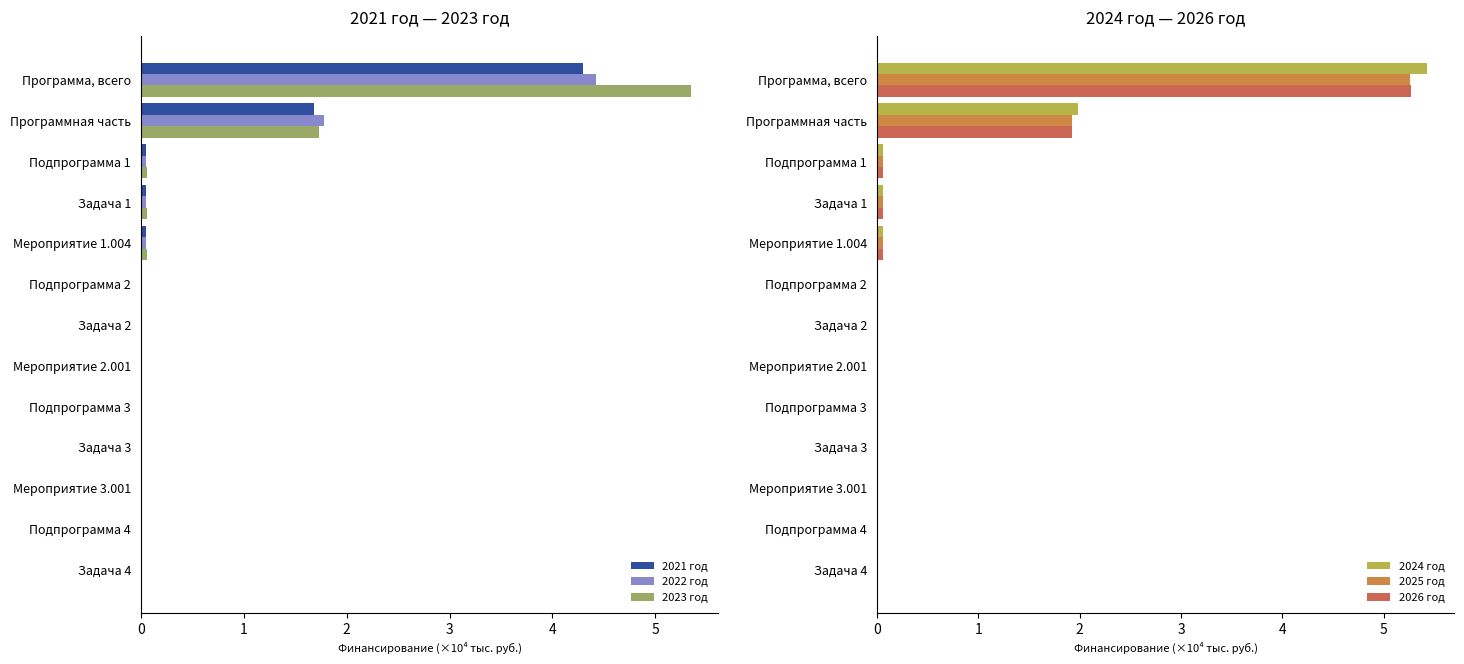

The value of 2024 год at Программа, всего is 5.4. True or false?

True